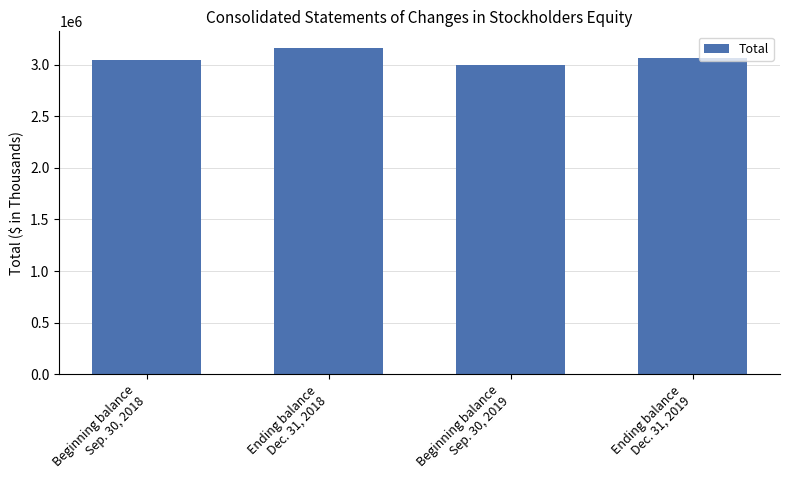

List the labels in order of value, smallest first.

Beginning balance
Sep. 30, 2019, Beginning balance
Sep. 30, 2018, Ending balance
Dec. 31, 2019, Ending balance
Dec. 31, 2018